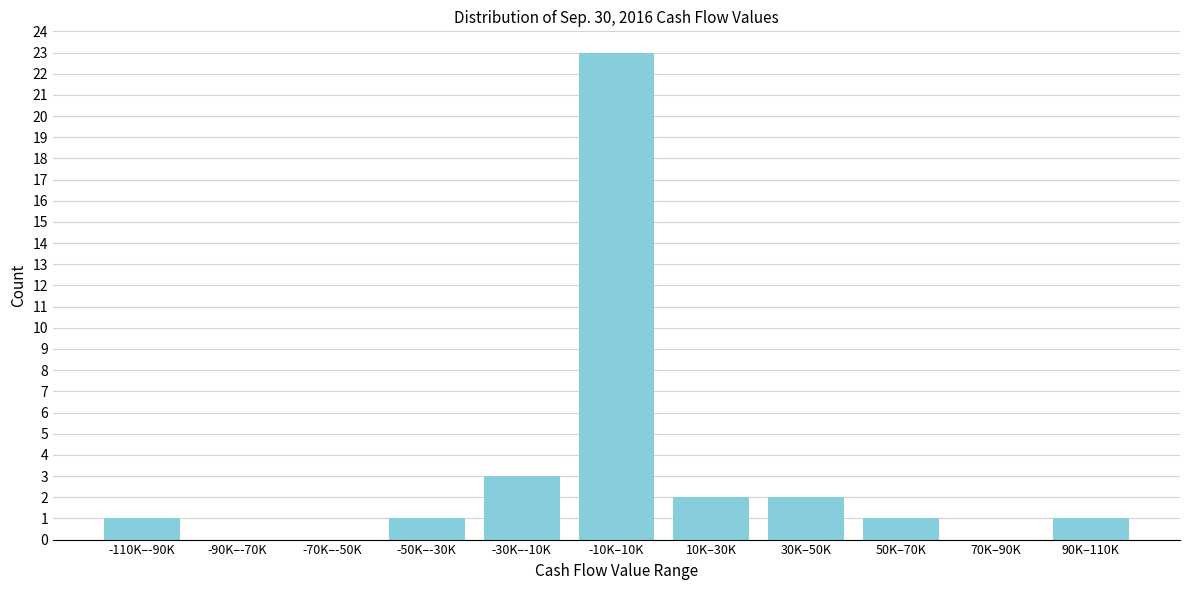

Reading right to left, transcribe all the data shown in this chart.

90K–110K=1	70K–90K=0	50K–70K=1	30K–50K=2	10K–30K=2	-10K–10K=23	-30K–-10K=3	-50K–-30K=1	-70K–-50K=0	-90K–-70K=0	-110K–-90K=1